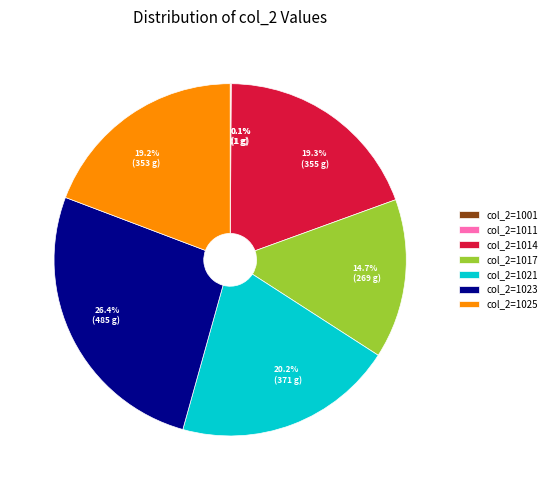

Is there a majority slice in this chart?

No